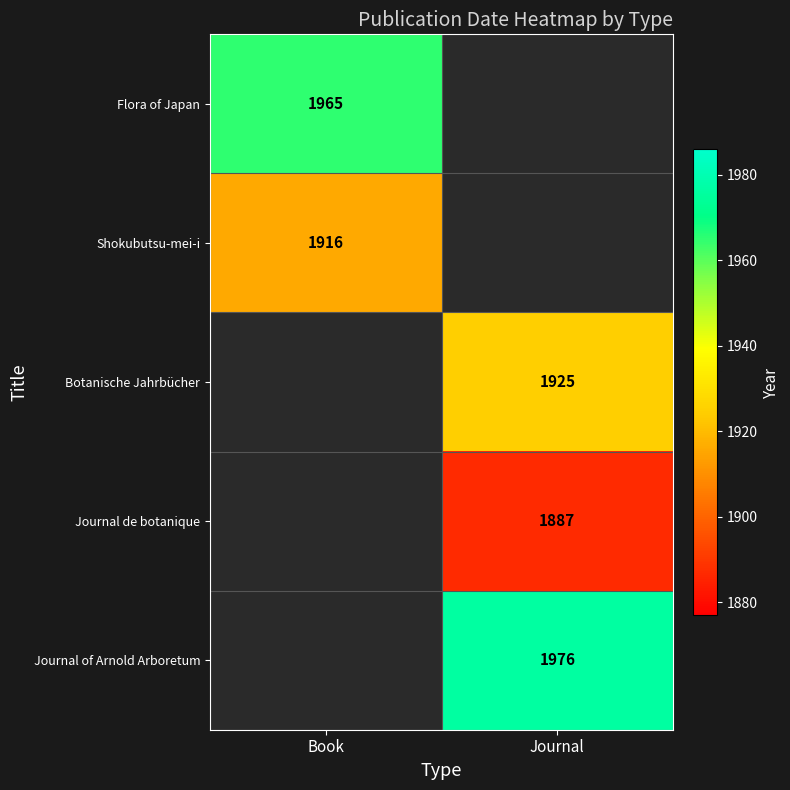

Is it true that Journal of Arnold Arboretum equals 736 at Journal?

False